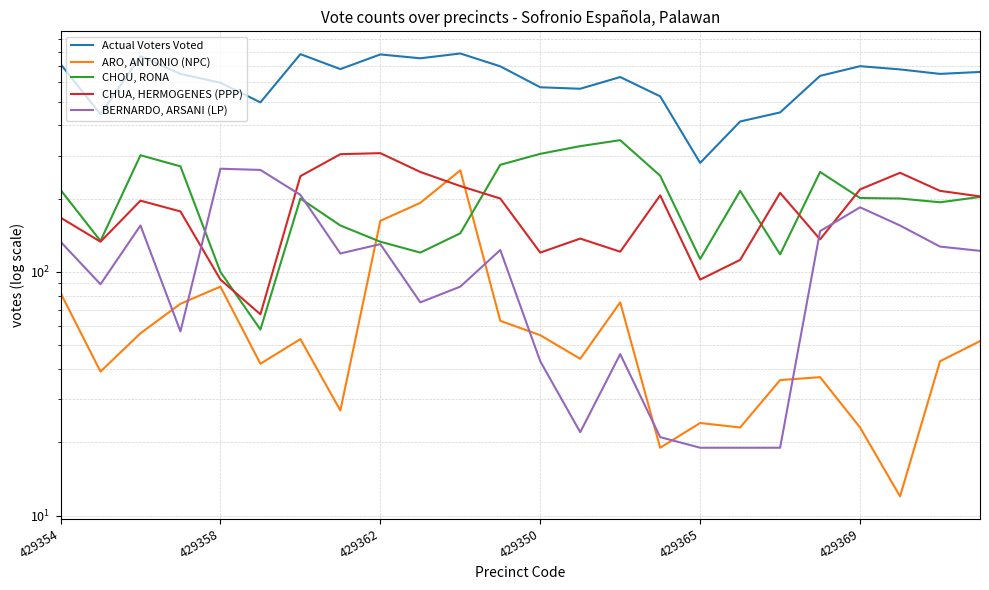

How many interior local peaks does the ARO, ANTONIO (NPC) series have?

6